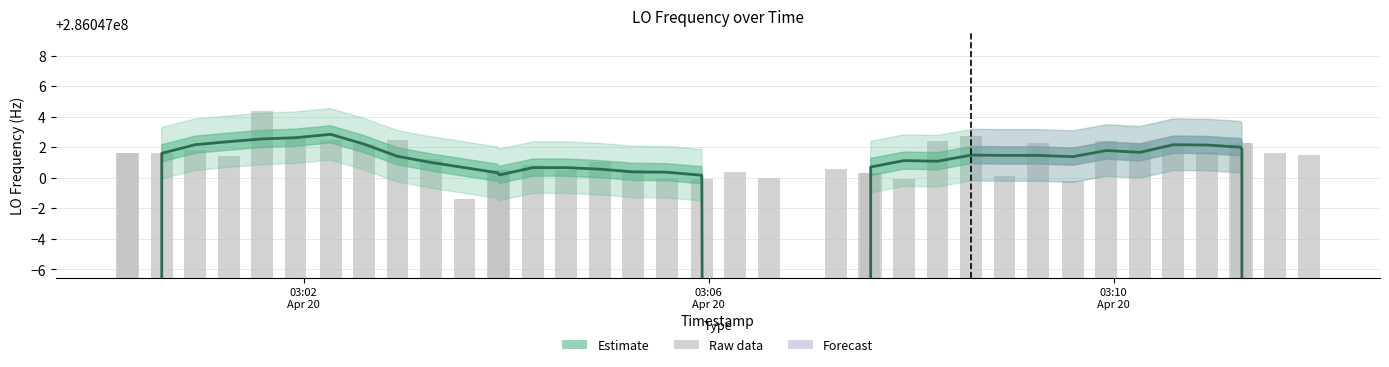

Is the value of Raw LO_Frequency at 15 greater than the value of Estimate at 23?

Yes